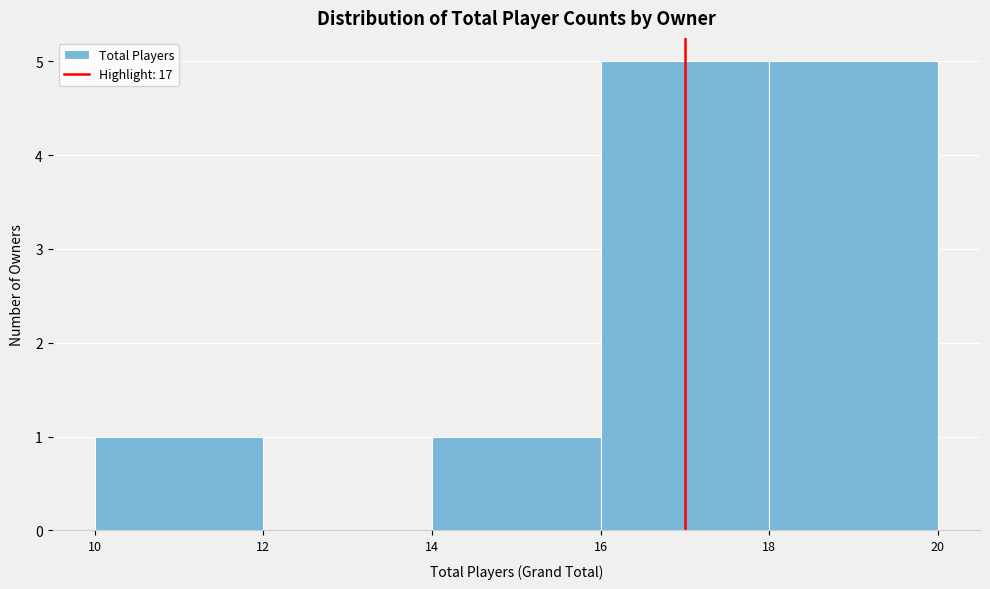

How tall is the bar that spans 14 to 16 on the x-axis? The values are not printed on the chart, so give them approximately, as read against the axis.

1